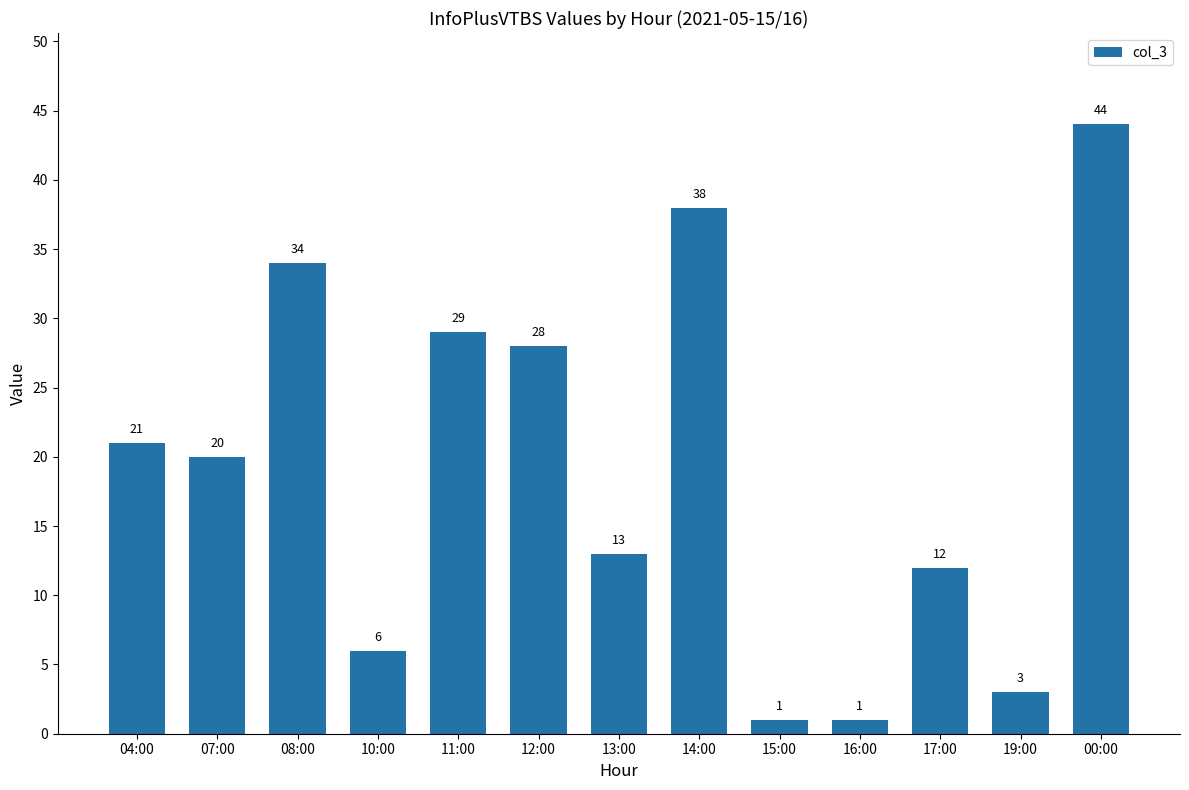

What is the smallest value displayed?

1